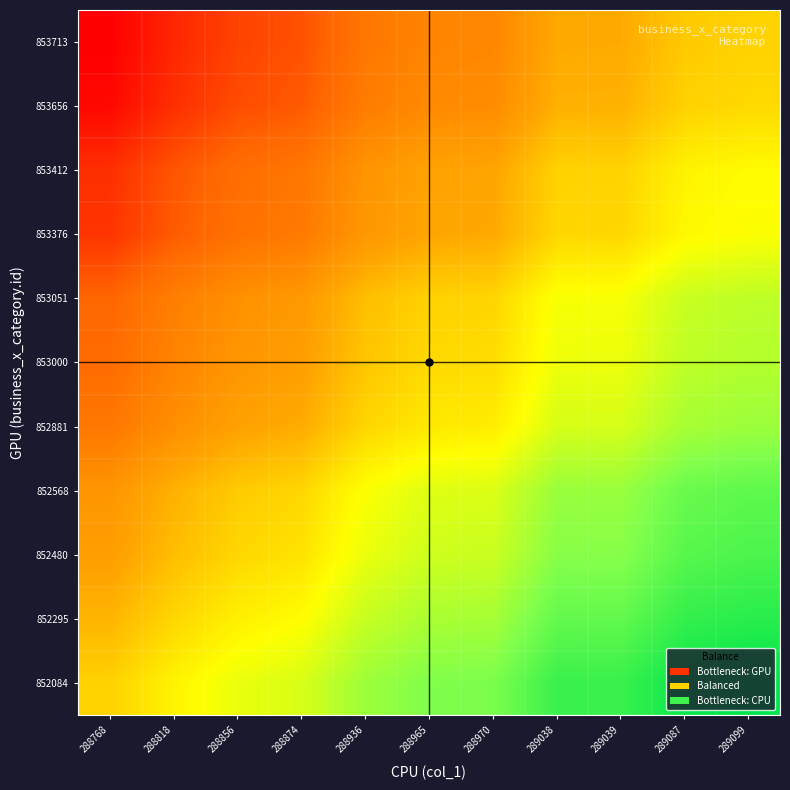

What is the total value across all series at 288965?

5.8